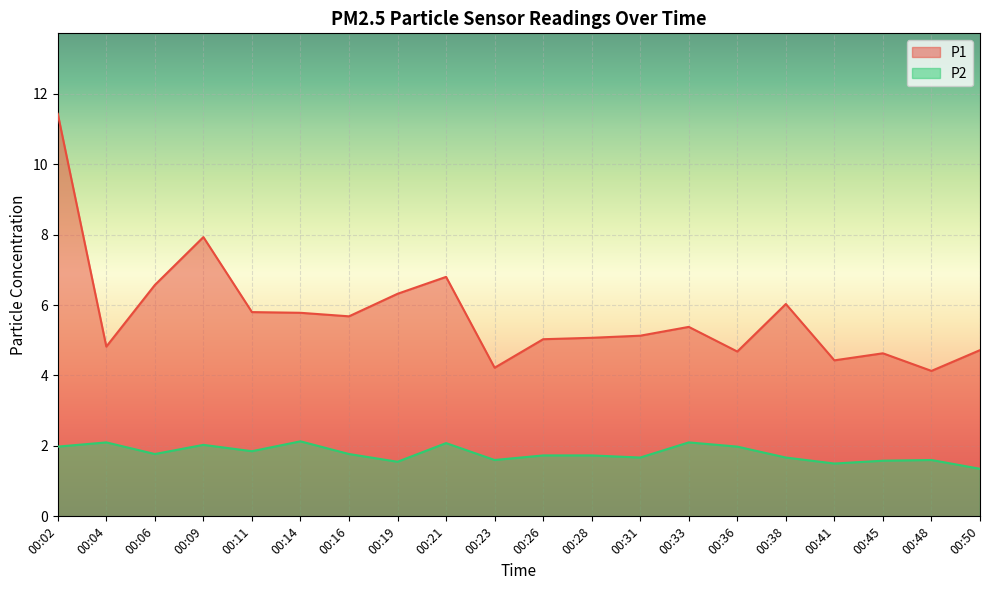

How many lines are shown in the chart?

2